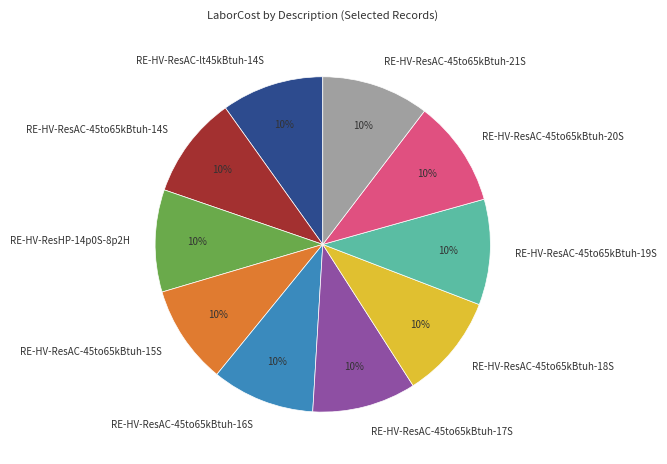

Is there any slice that represents more than half of the pie?

No